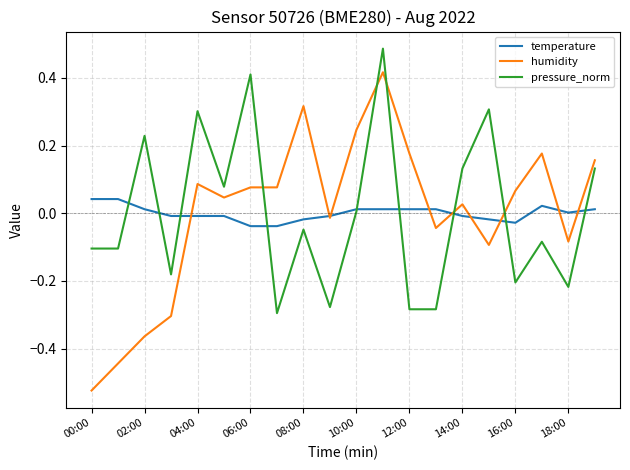

Which series has the widest spread of values?

humidity